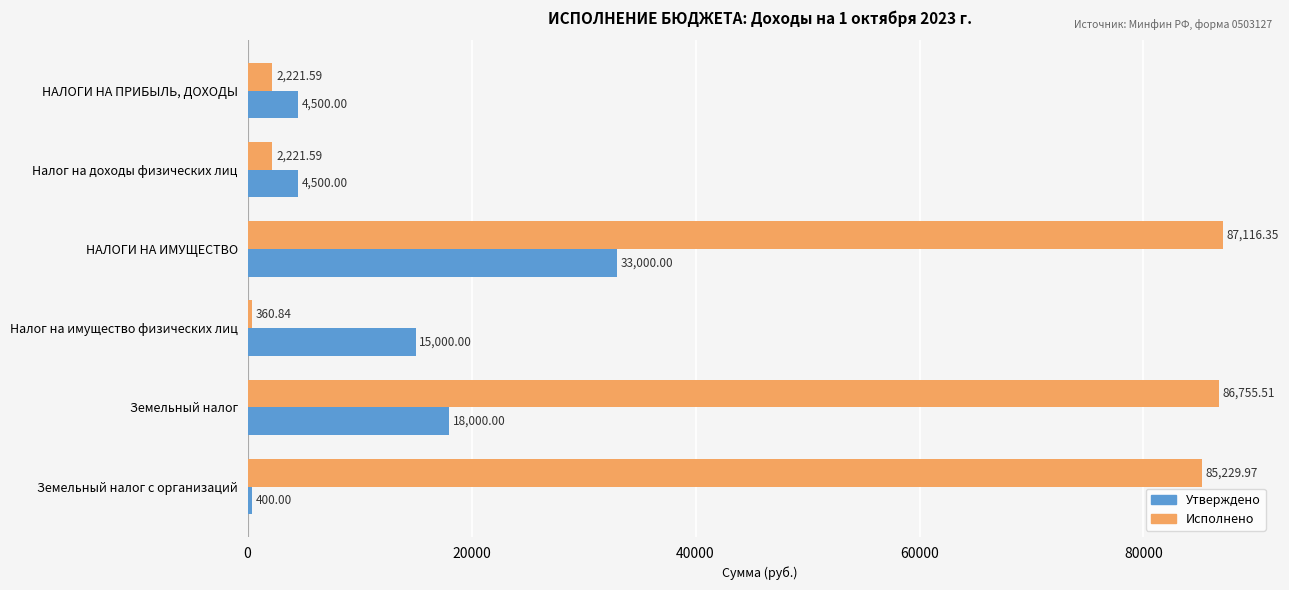

What is the average value of the Утверждено series?

12566.7